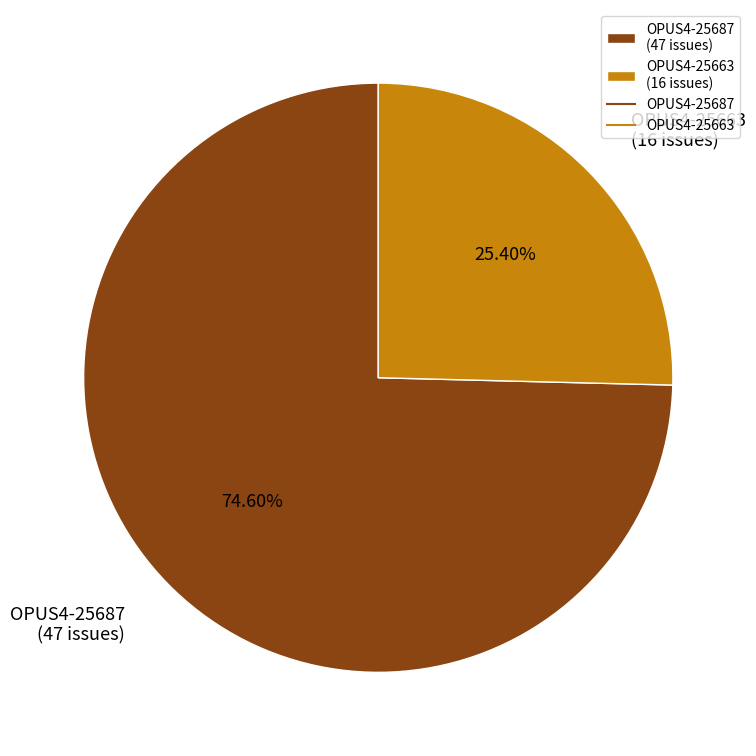

The OPUS4-25663 slice represents 15% of the pie. True or false?

False